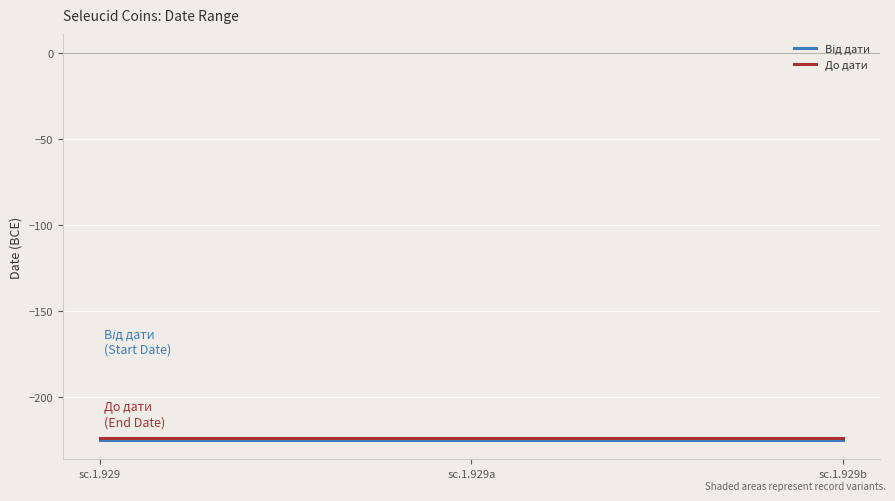

Reading left to right, transcribe all the data shown in this chart.

Від дати: sc.1.929=-225	sc.1.929a=-225	sc.1.929b=-225
До дати: sc.1.929=-224	sc.1.929a=-224	sc.1.929b=-224